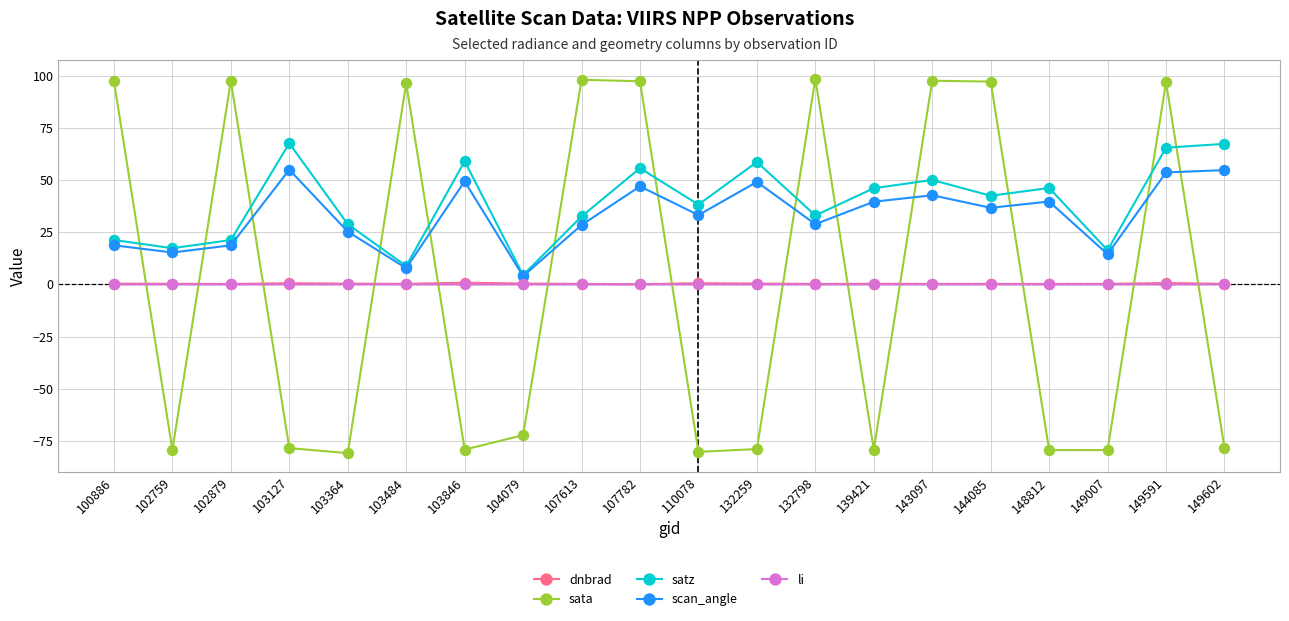

What is the minimum value shown in the chart?

-80.8